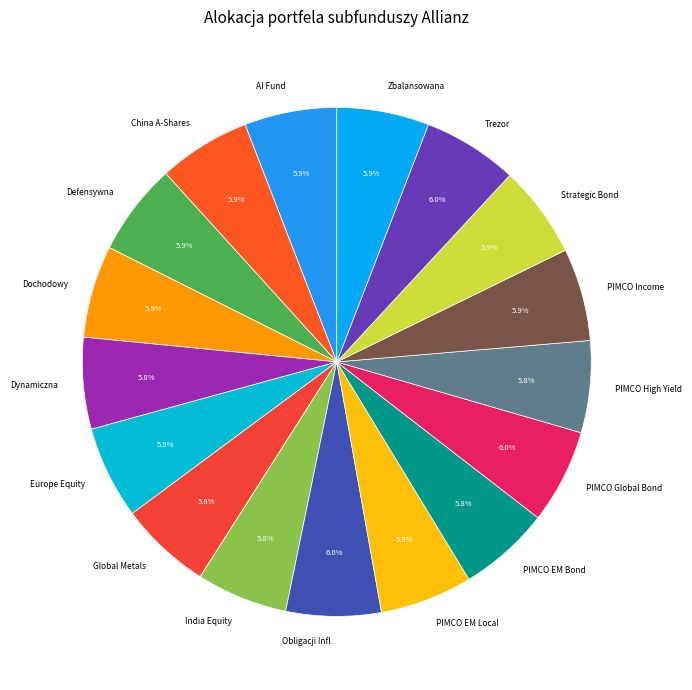

What portion of the pie excludes Strategic Bond?

94.1%